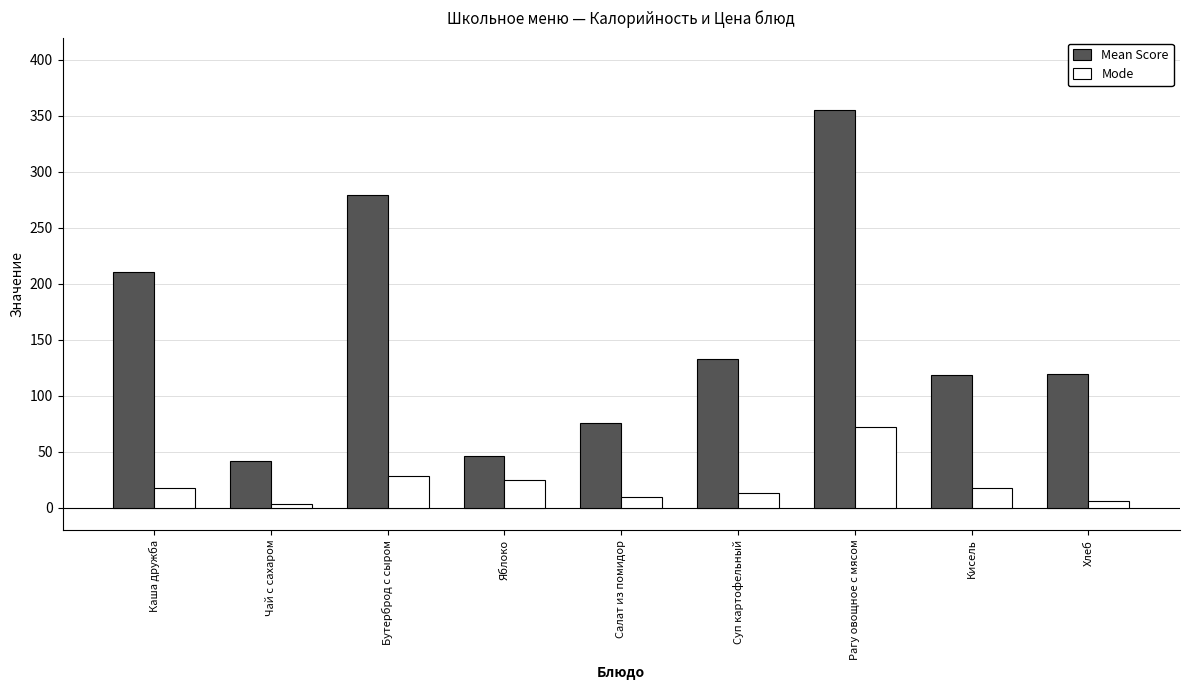

What is the difference between the second highest and second lowest values in the Mode series?

22.6